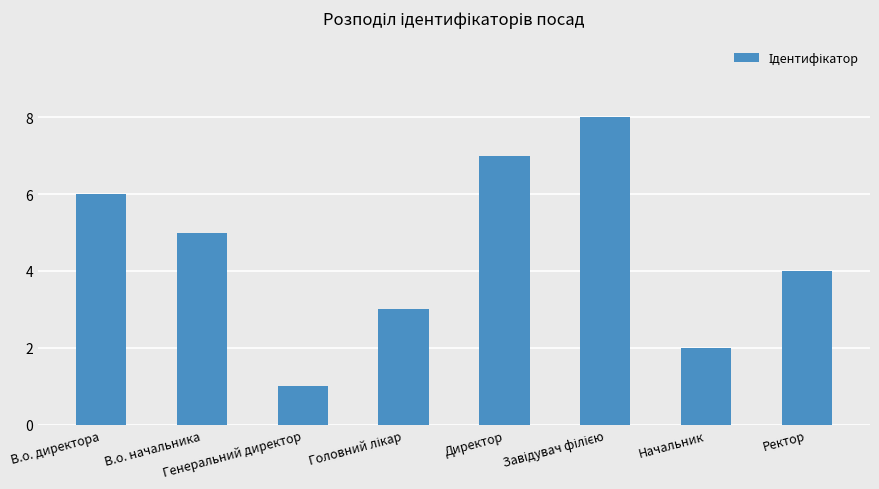

What is the greatest value displayed?

8